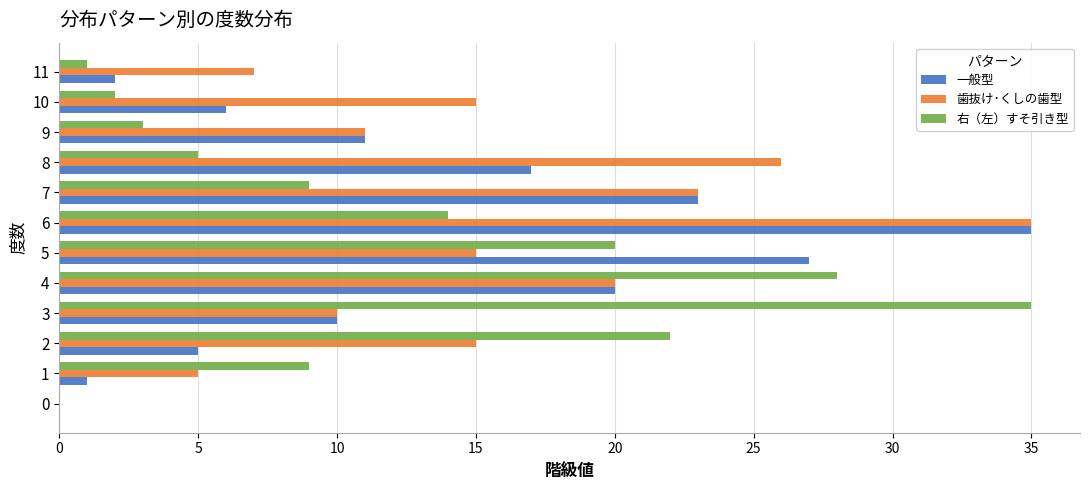

What is the sum of all 歯抜け･くしの歯型 values?

182